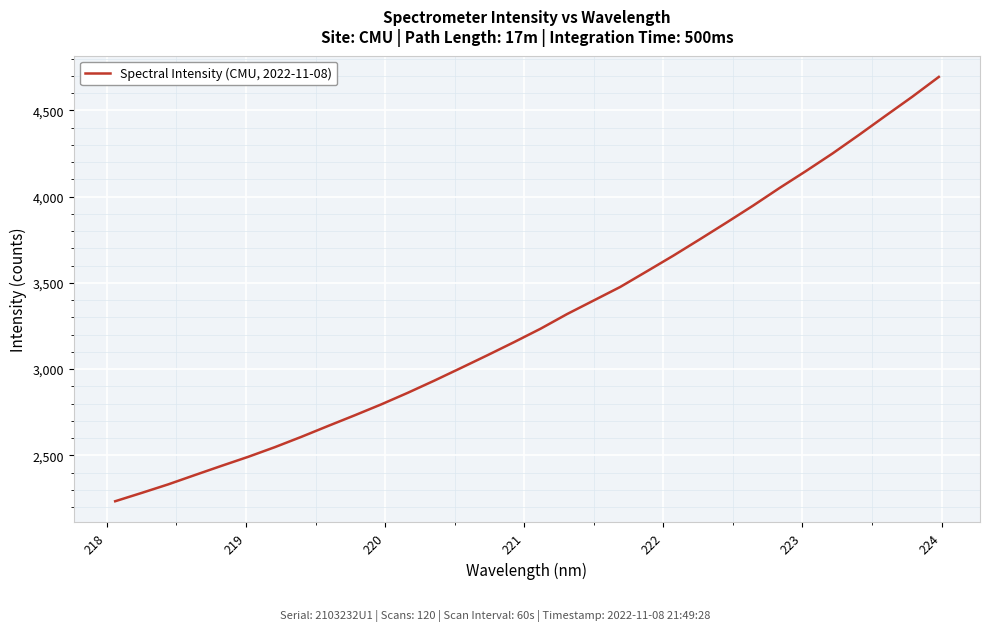

What is the difference between the maximum and minimum values?

2459.6